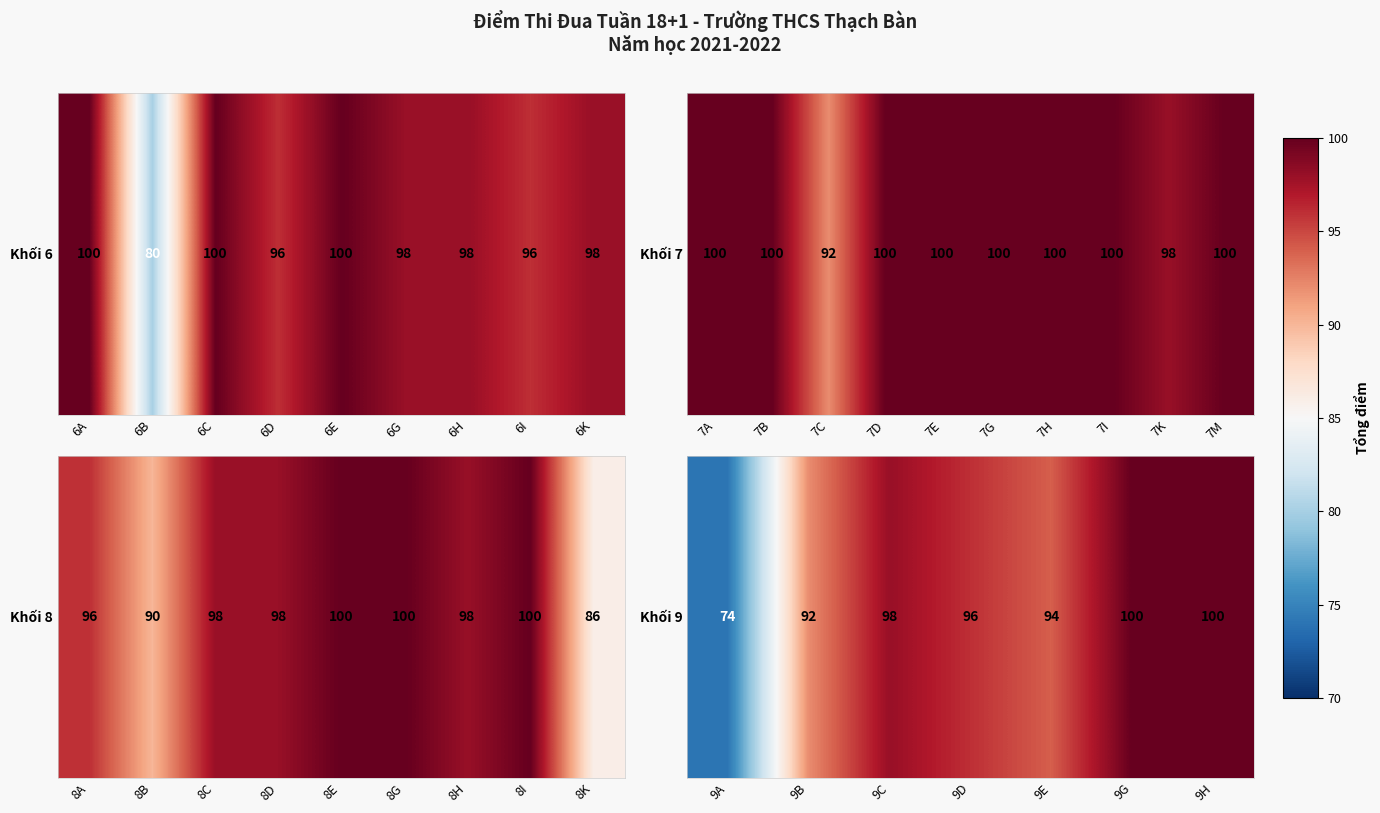

True or false: the data shows 27 at 9E.

False